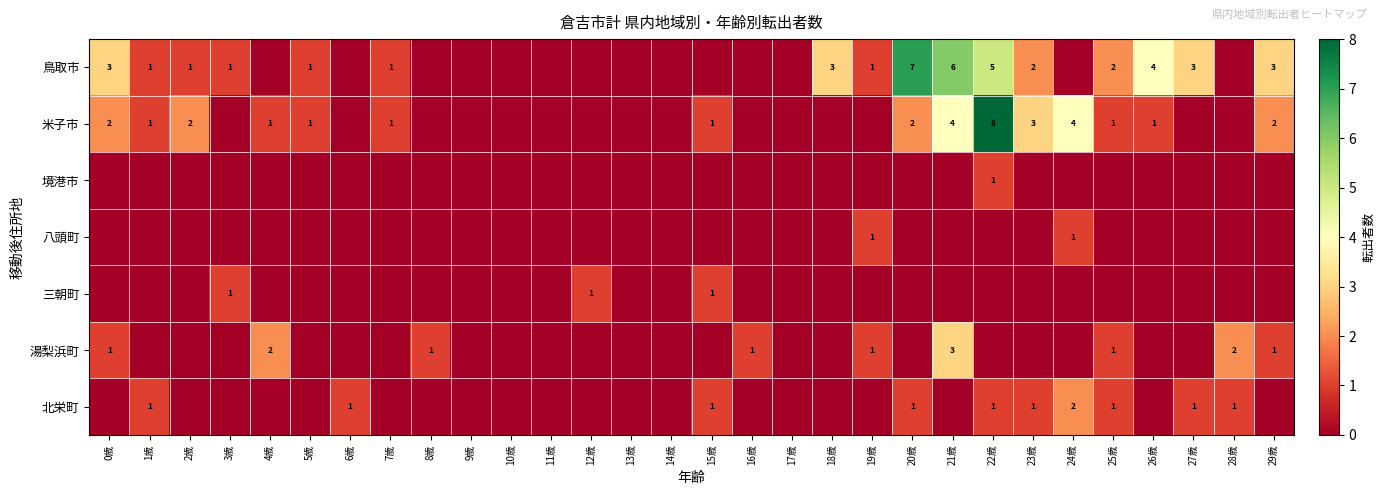

What is the maximum value shown in the chart?

8